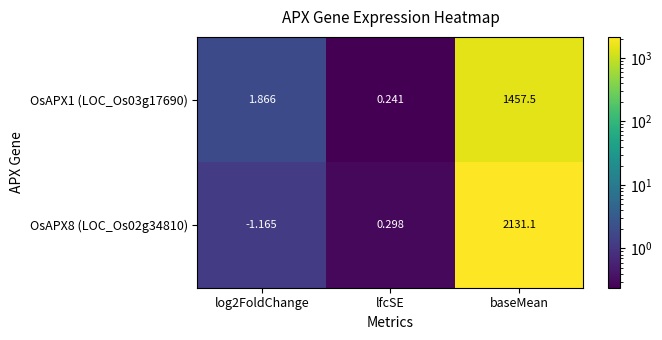

Is the value of OsAPX8 (LOC_Os02g34810) at lfcSE greater than the value of OsAPX1 (LOC_Os03g17690) at baseMean?

No